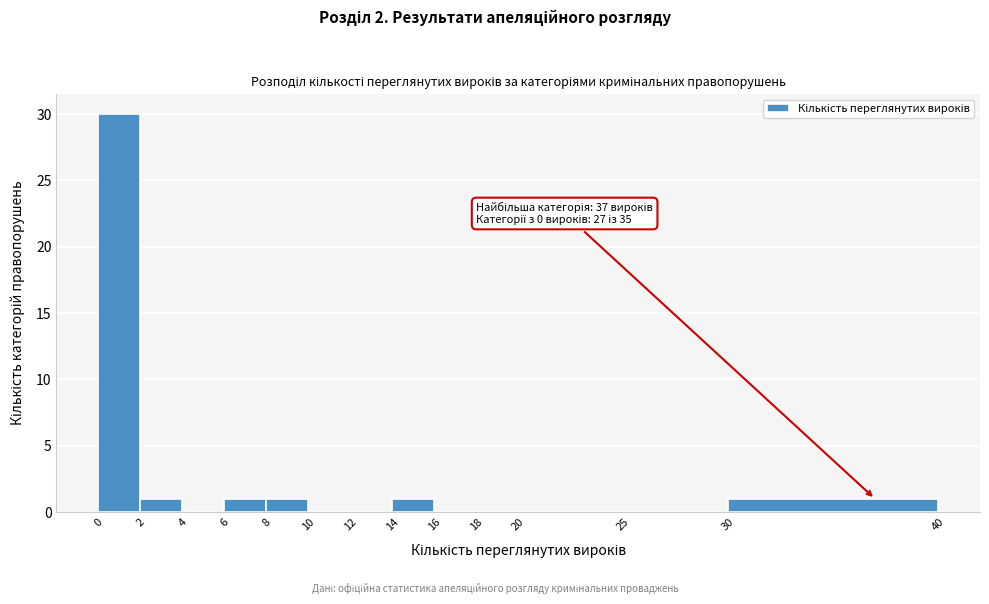

Which range on the x-axis has the tallest bar?

0 to 2